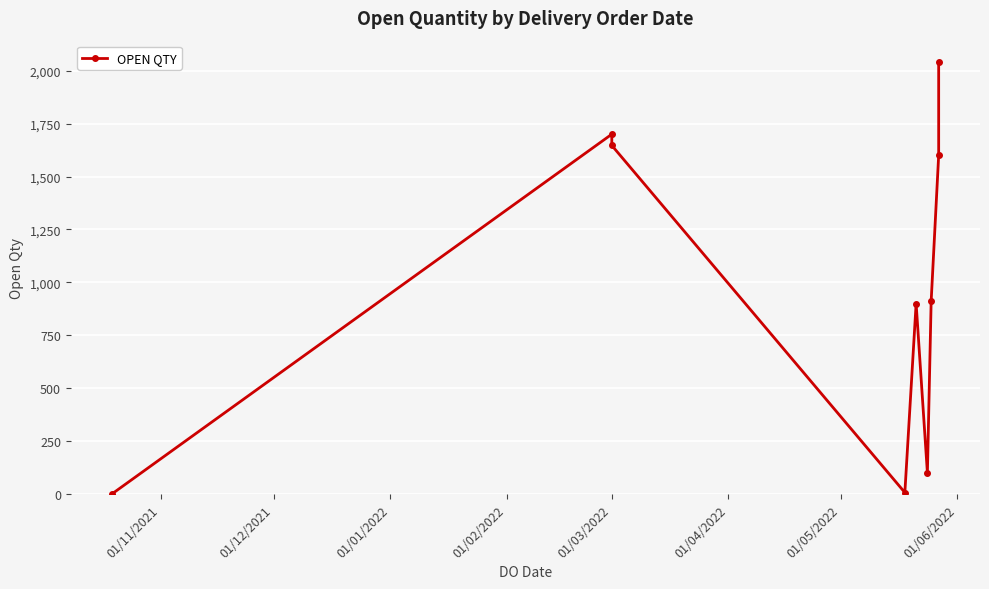

How many distinct data groups are displayed?

1